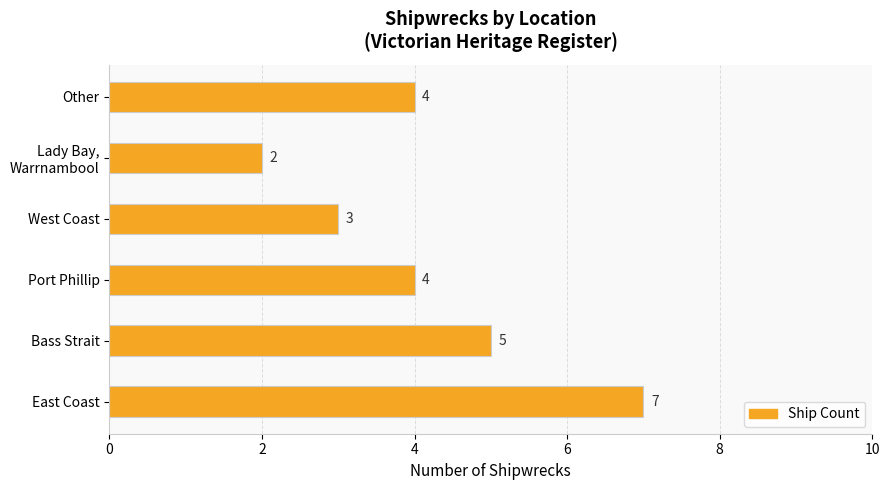

What is the change in value from West Coast to Other?

+1